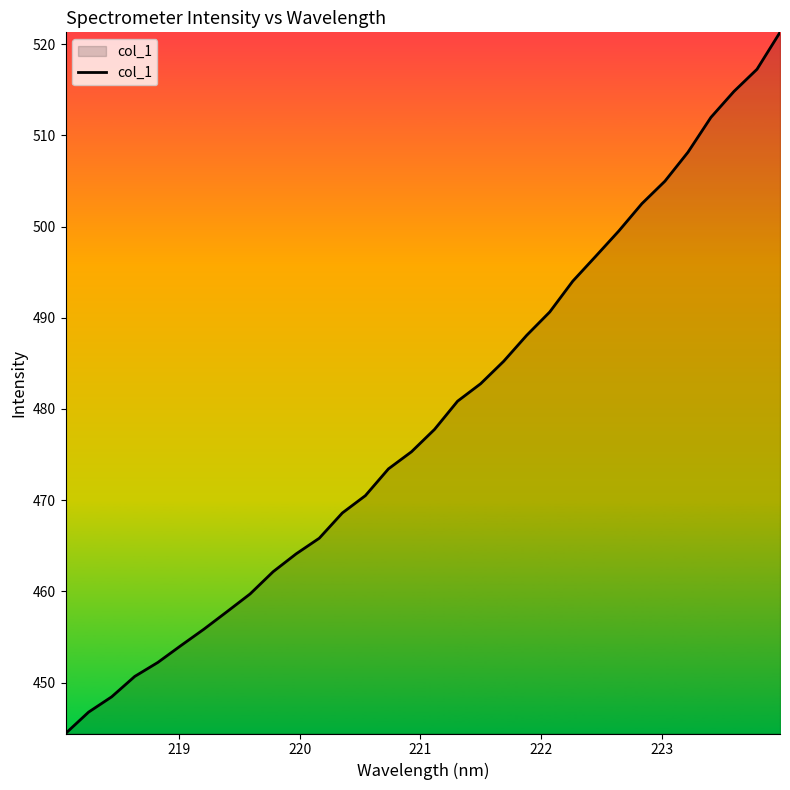

What is the difference between the maximum and minimum values?

76.8